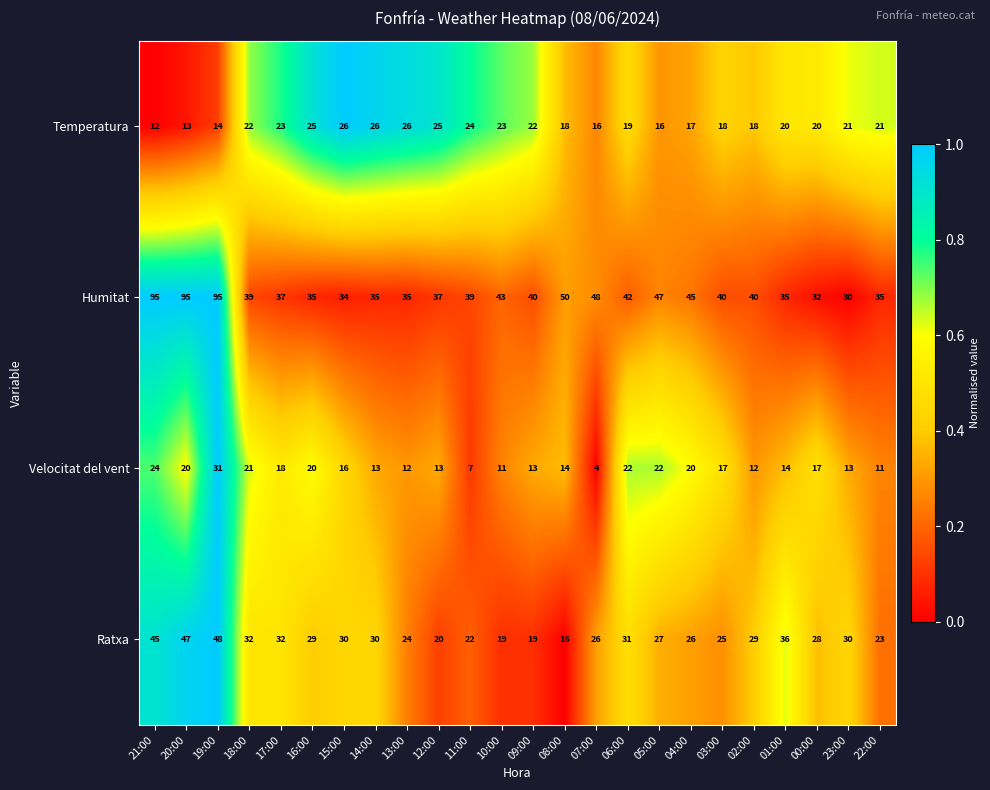

At which label does Velocitat del vent first exceed 16?

21:00